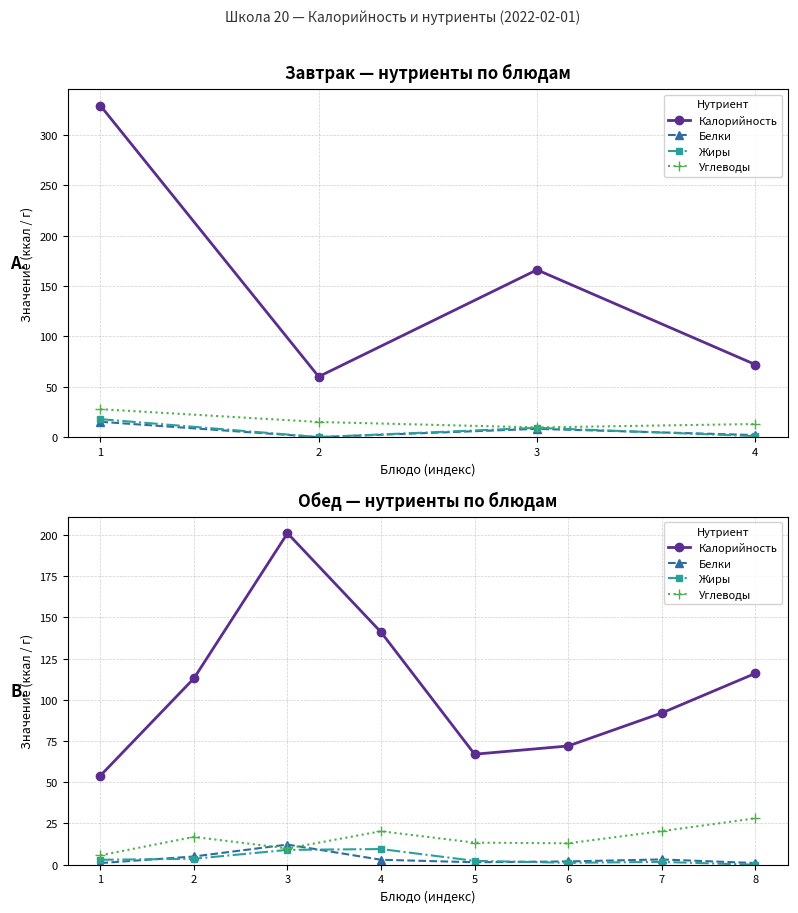

Which category has the highest value in the Калорийность series?

3